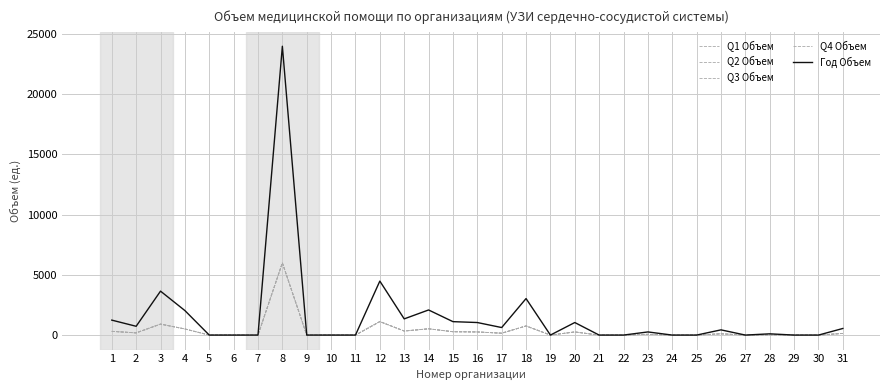

Reading left to right, what are all the values shown in this chart?

Q1 Объем: 311	183	912	509	0	0	0	5995	0	0	0	1121	336	521	279	261	156	758	0	261	0	0	65	0	0	108	0	26	0	0	137
Q2 Объем: 311	183	912	509	0	0	0	5995	0	0	0	1121	336	521	279	261	156	758	0	261	0	0	65	0	0	108	0	26	0	0	137
Q3 Объем: 311	183	912	509	0	0	0	5995	0	0	0	1121	336	521	279	261	156	758	0	261	0	0	65	0	0	108	0	26	0	0	137
Q4 Объем: 309	181	912	508	0	0	0	5993	0	0	0	1119	337	522	278	259	157	757	0	259	0	0	66	0	0	109	0	26	0	0	137
Год Объем: 1242	730	3648	2035	0	0	0	23978	0	0	0	4482	1345	2085	1115	1042	625	3031	0	1042	0	0	261	0	0	433	0	104	0	0	548